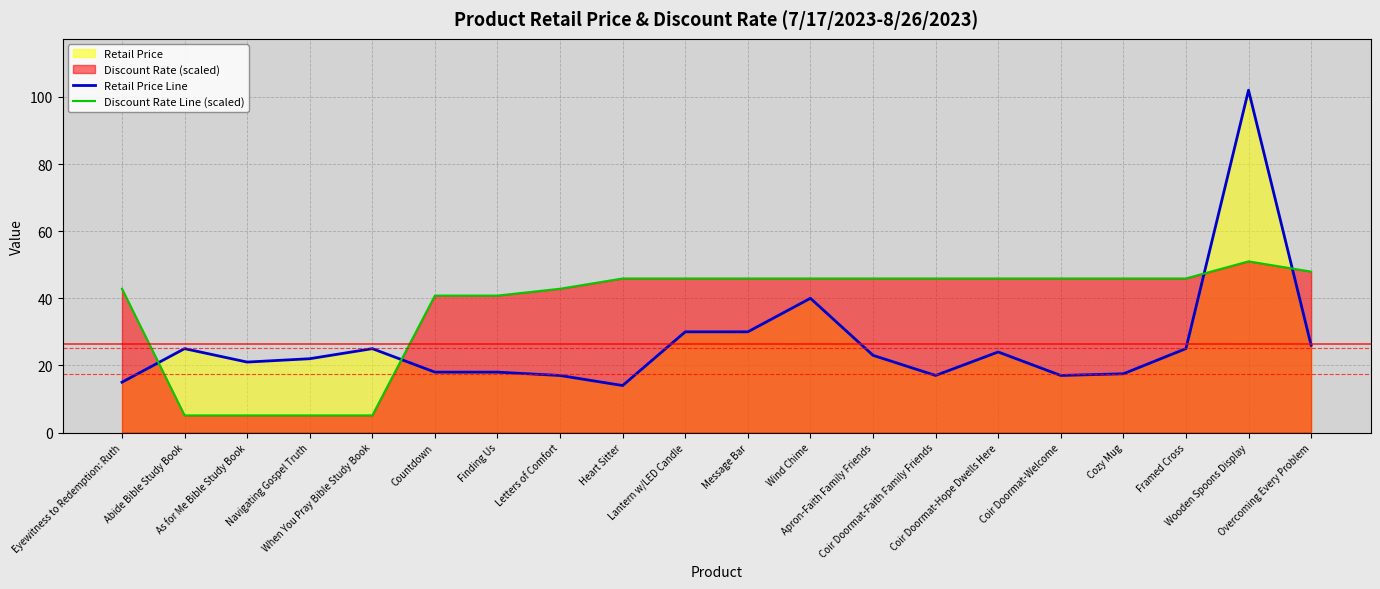

Between which two adjacent categories do Discount Rate Line (scaled) and Retail Price Line first intersect?

Eyewitness to Redemption: Ruth and Abide Bible Study Book